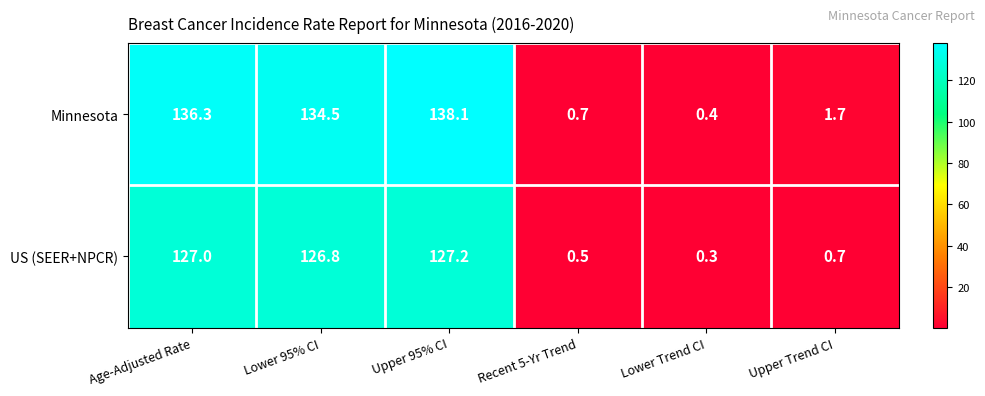

Is it true that Minnesota equals 0.1 at Lower Trend CI?

False